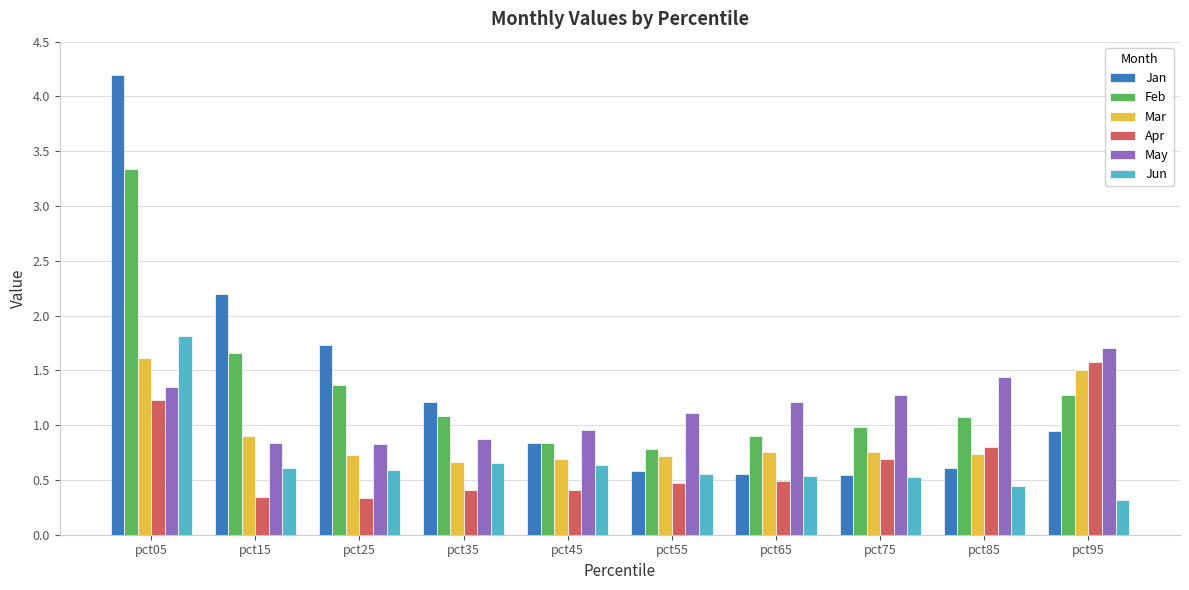

What is the value of the Jan bar at the 4th from the left?

1.2